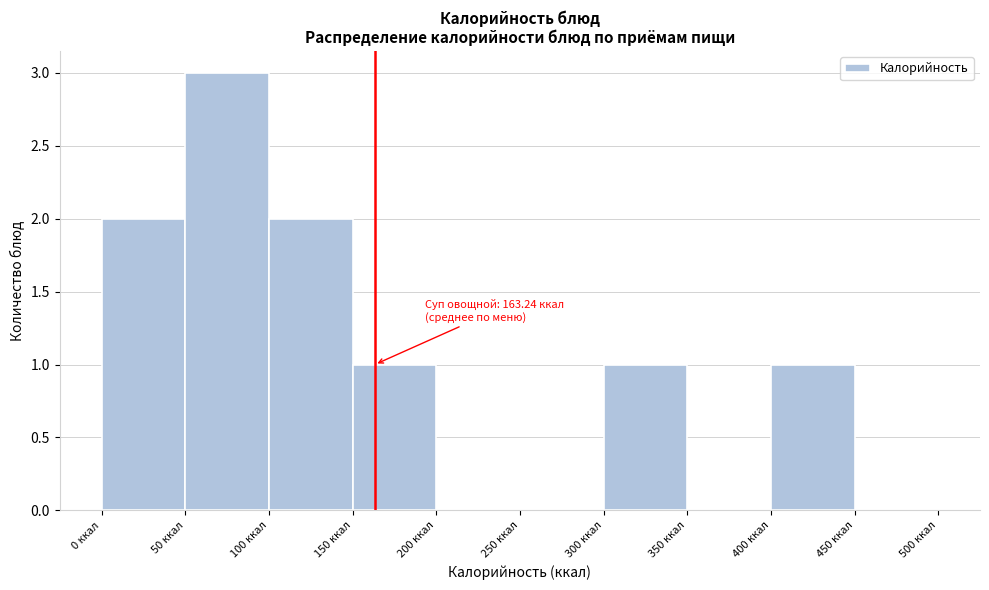

Which range on the x-axis has the tallest bar?

50 to 100